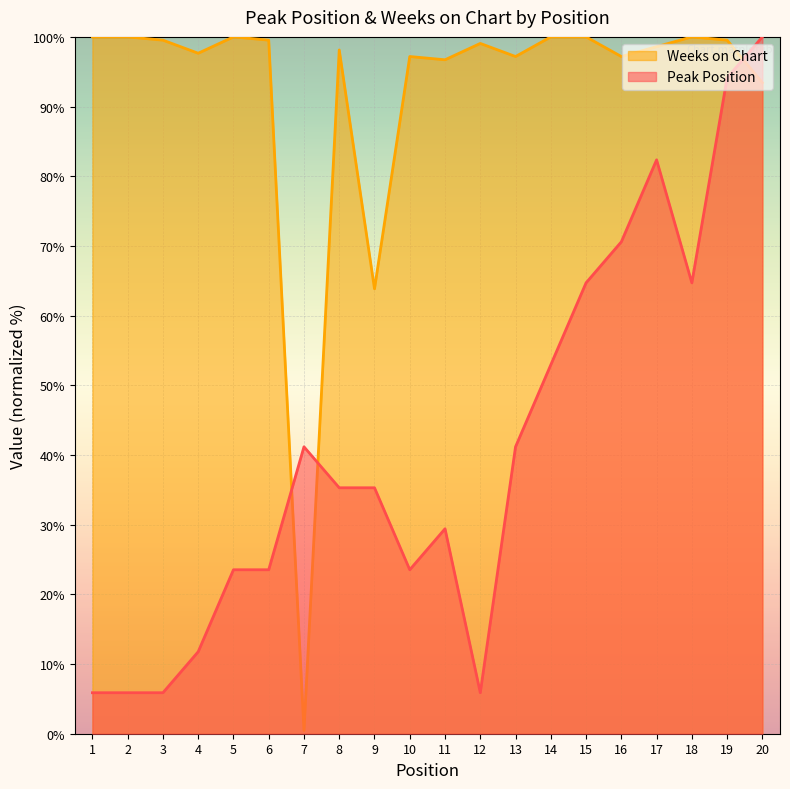

The Peak Position series shows 23.5 at 10. True or false?

True